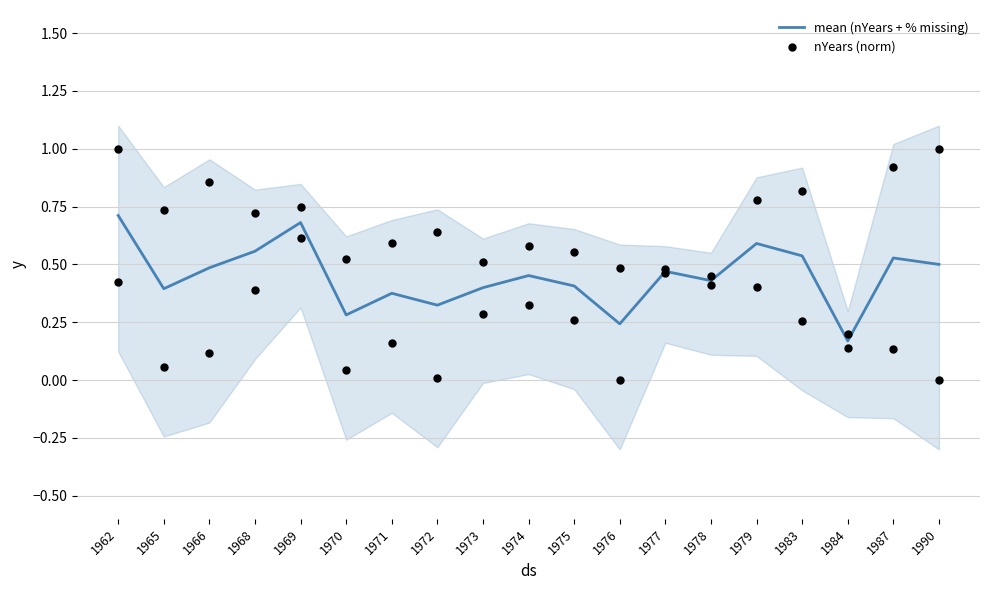

Is the value of nYears (norm) at 1968 greater than the value of mean (nYears + % missing) at 1975?

Yes